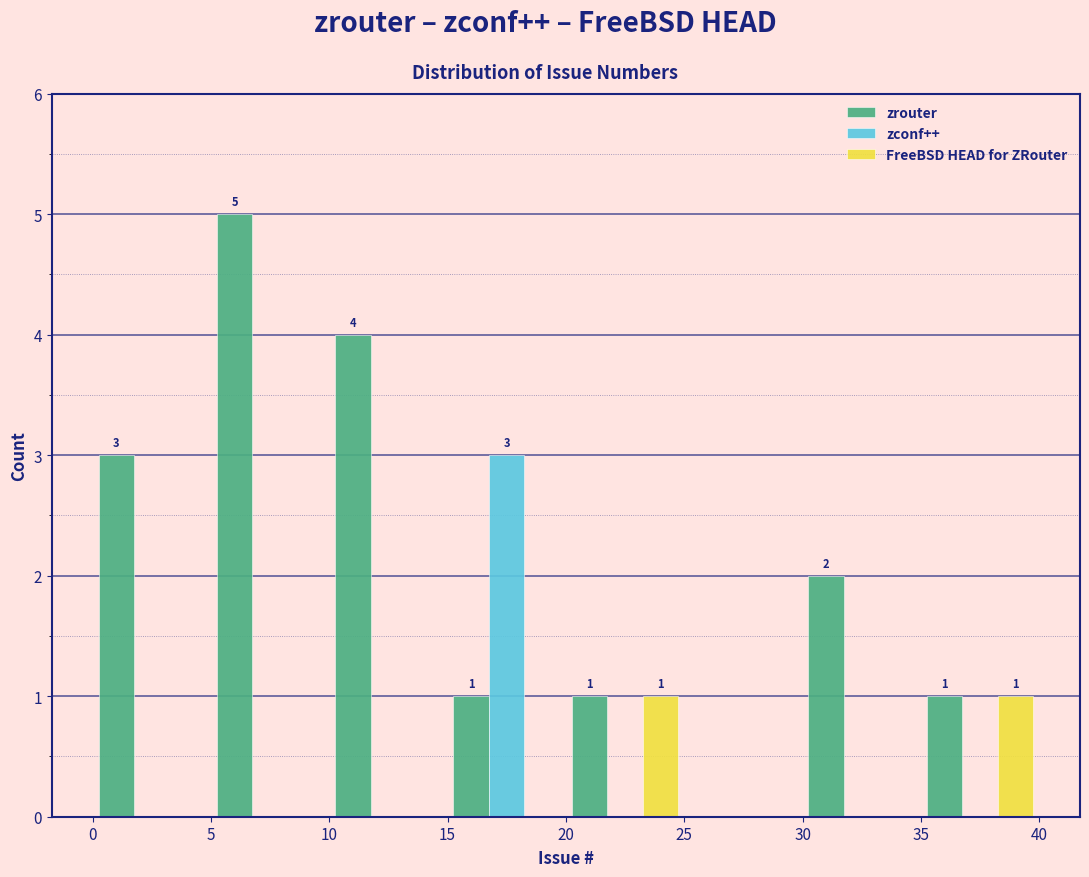

In the zconf++ series, which range on the x-axis has the tallest bar?

15 to 20